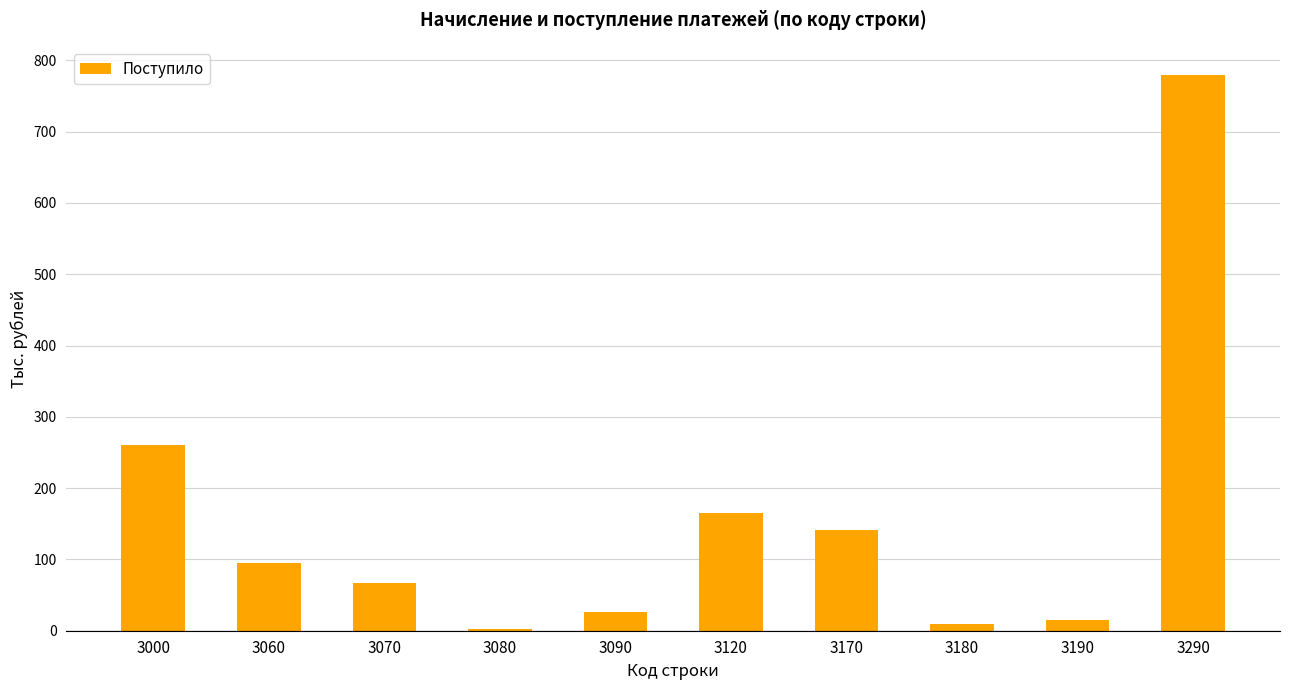

Which label corresponds to the largest value in the chart?

3290